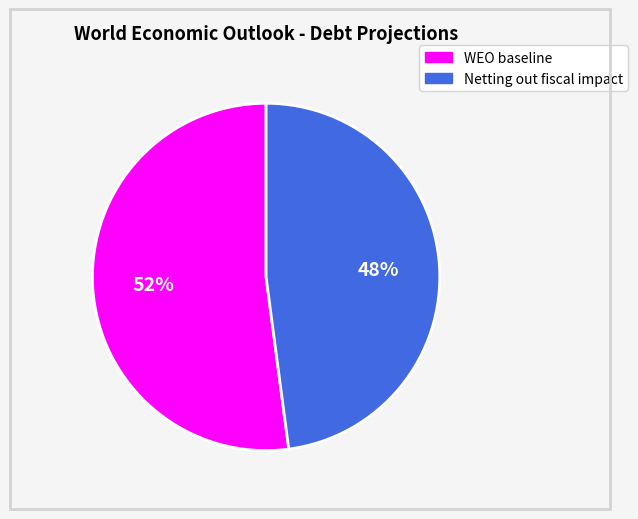

To the nearest percent, what is the average slice percentage?

50%